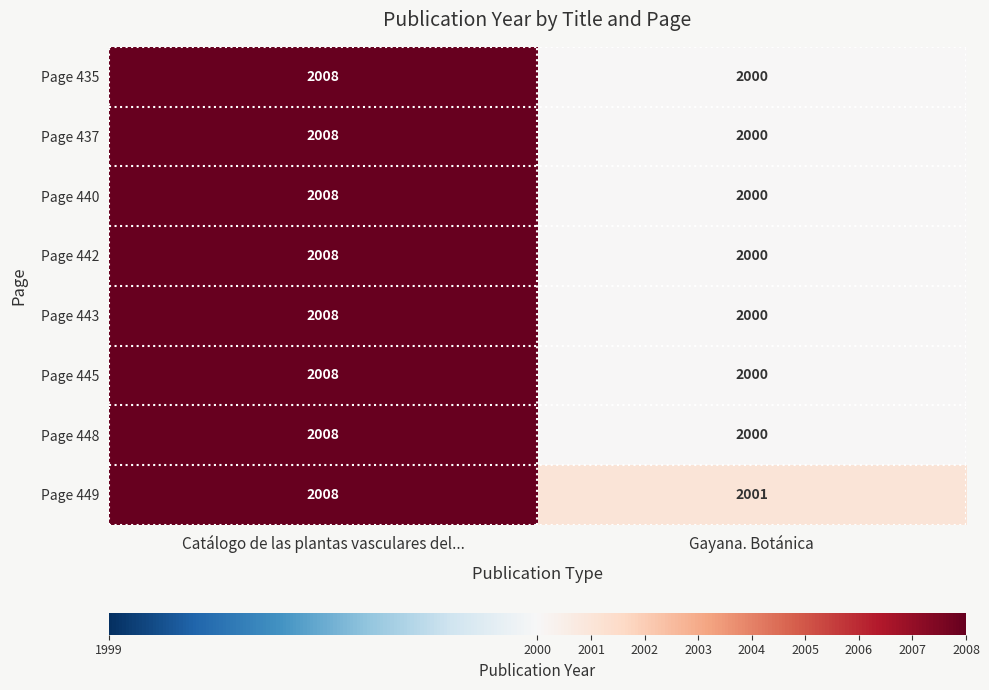

The value of Page 442 at Catálogo de las plantas vasculares del... is 914. True or false?

False